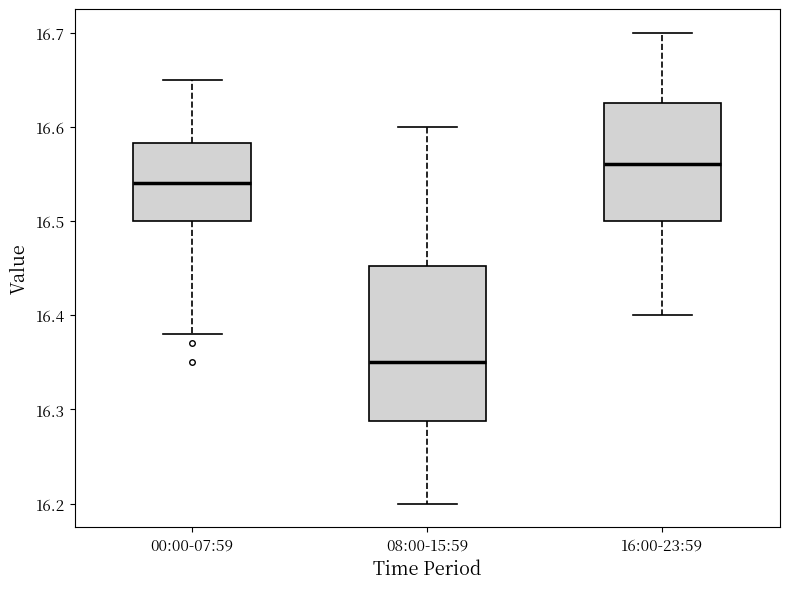

Where is the lower edge of the box for 08:00-15:59 on the y-axis? The values are not printed on the chart, so give them approximately, as read against the axis.

16.29